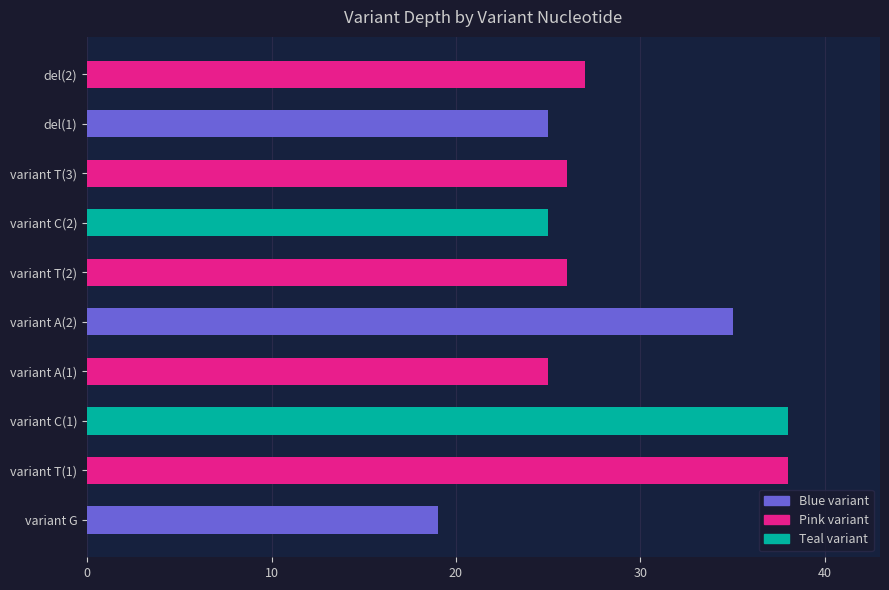

Read the value at variant A(2), to the nearest 10.

40